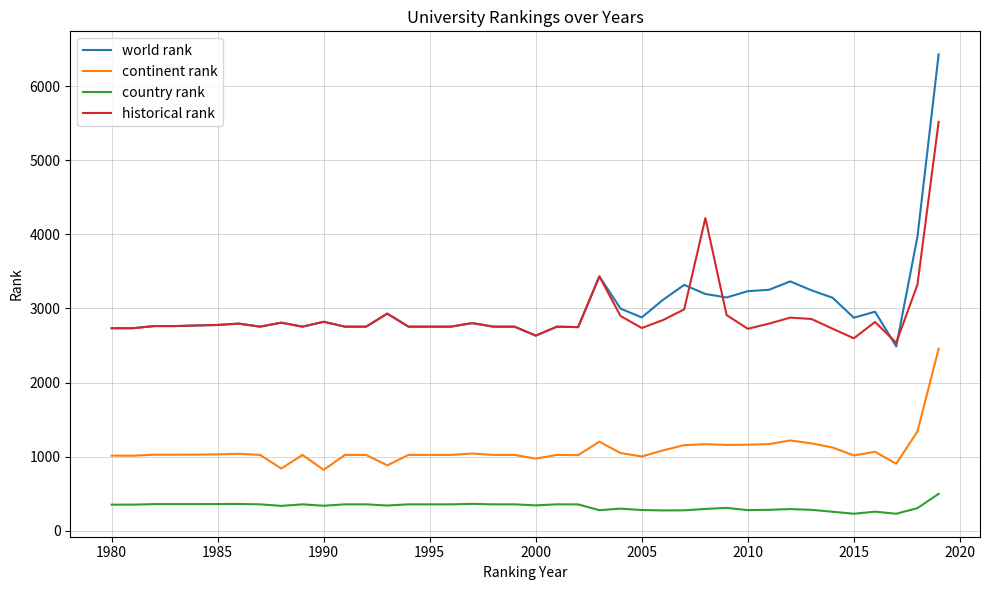

List the series in order of their peak value, lowest first.

country rank, continent rank, historical rank, world rank